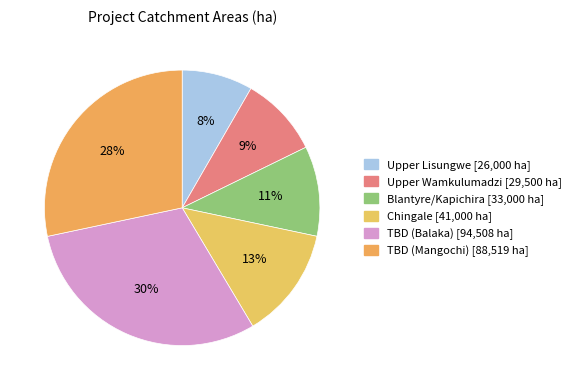

Between Upper Wamkulumadzi and TBD (Mangochi), which is larger?

TBD (Mangochi)